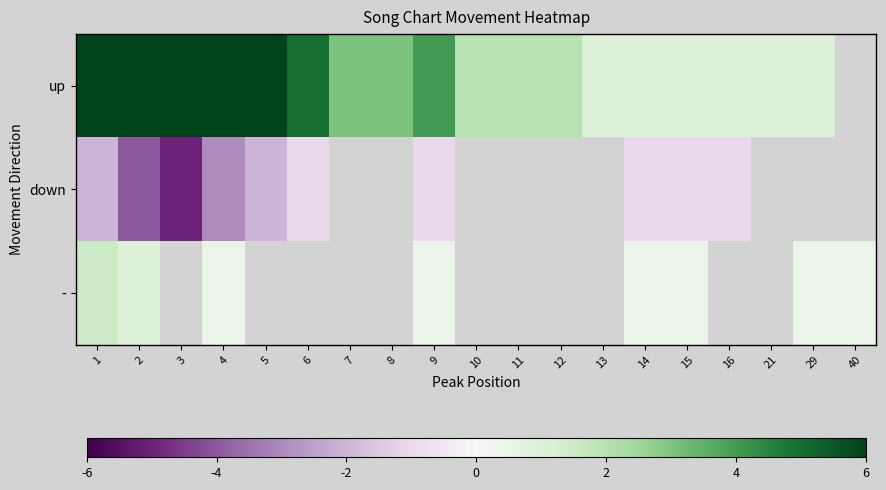

What is the minimum value for -?

0.5